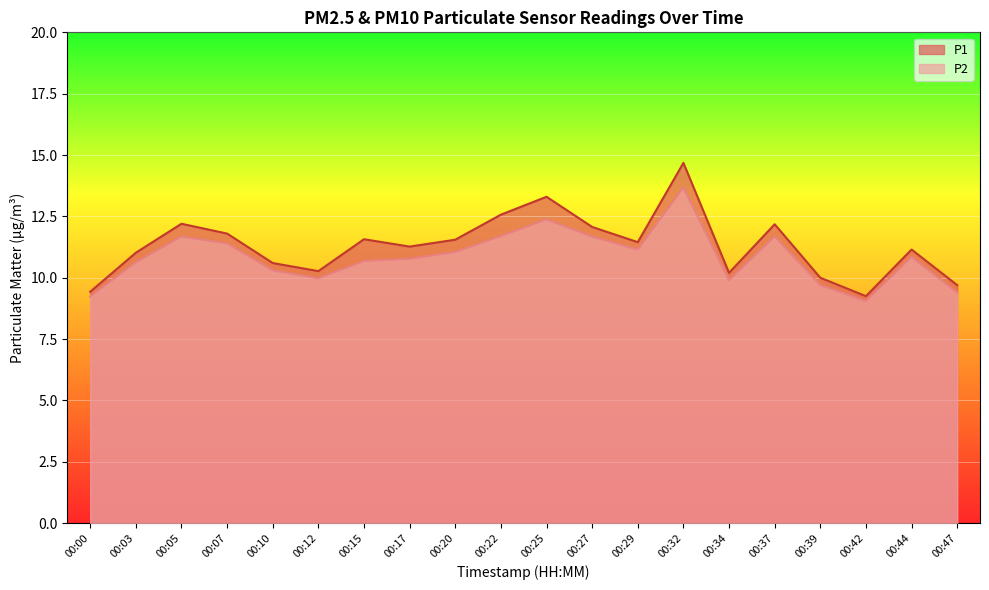

What is the approximate value of P1 at 00:25?

13.3